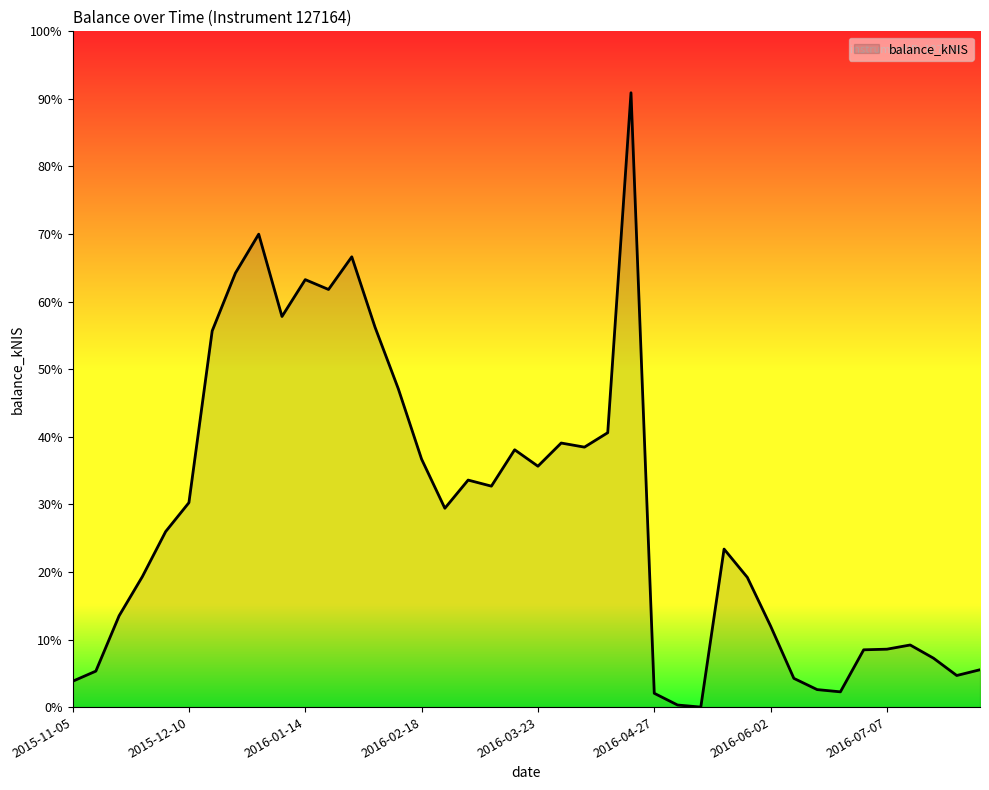

Does the chart display data point markers on the line(s)?

No